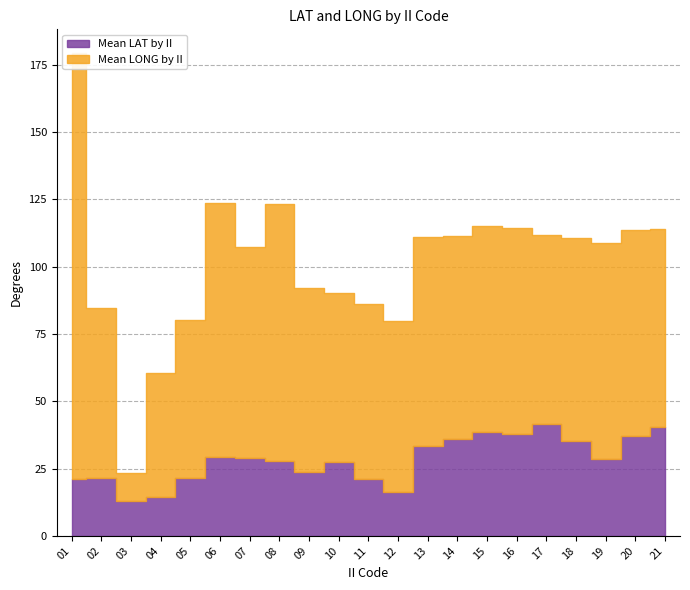

What is the smallest value displayed?

10.4